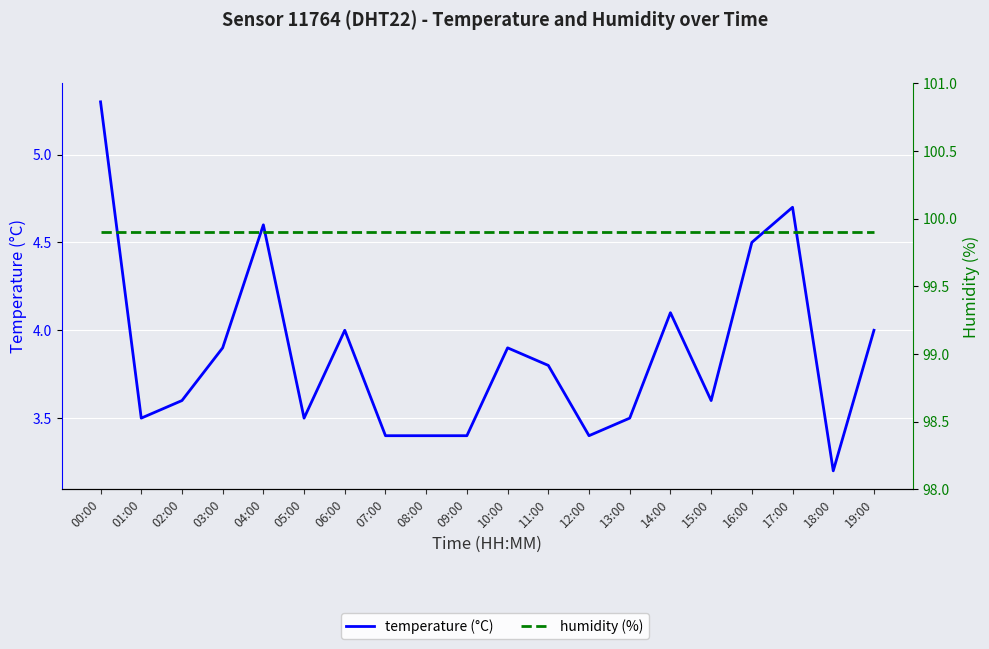

Reading left to right, transcribe all the data shown in this chart.

temperature (°C): 5.3	3.5	3.6	3.9	4.6	3.5	4.0	3.4	3.4	3.4	3.9	3.8	3.4	3.5	4.1	3.6	4.5	4.7	3.2	4.0
humidity (%): 99.9	99.9	99.9	99.9	99.9	99.9	99.9	99.9	99.9	99.9	99.9	99.9	99.9	99.9	99.9	99.9	99.9	99.9	99.9	99.9